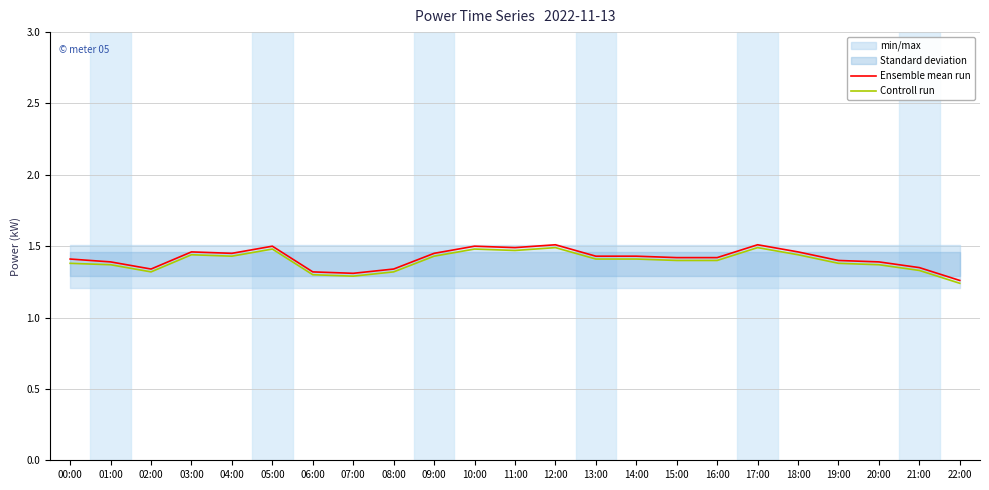

Which series has the widest spread of values?

Ensemble mean run